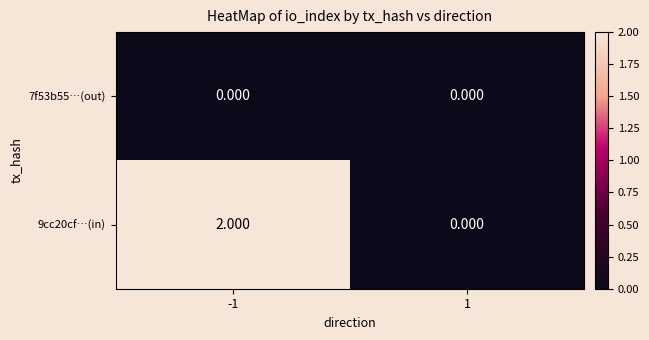

Is the value of 9cc20cf…(in) at -1 greater than the value of 7f53b55…(out) at 1?

Yes